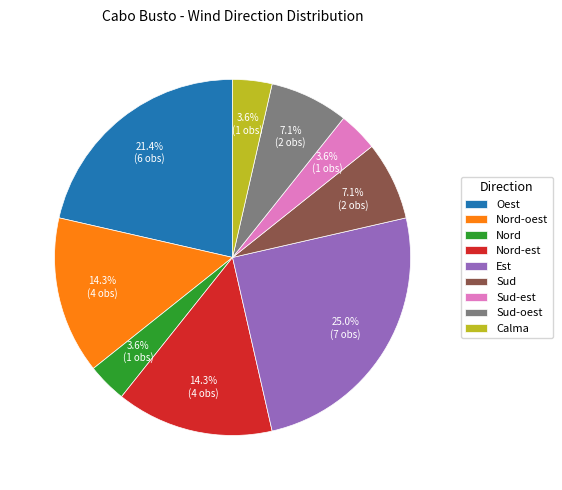

What is the largest slice in the pie chart?

Est